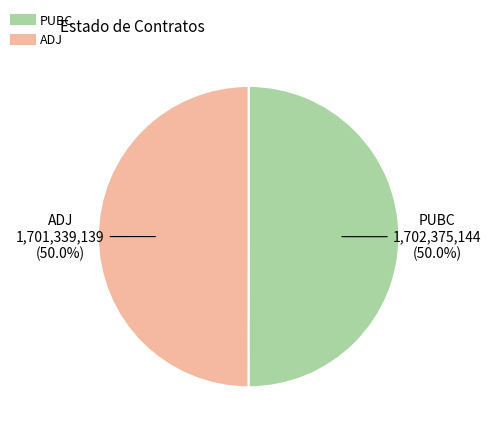

What is the total percentage of PUBC and ADJ?

100.0%